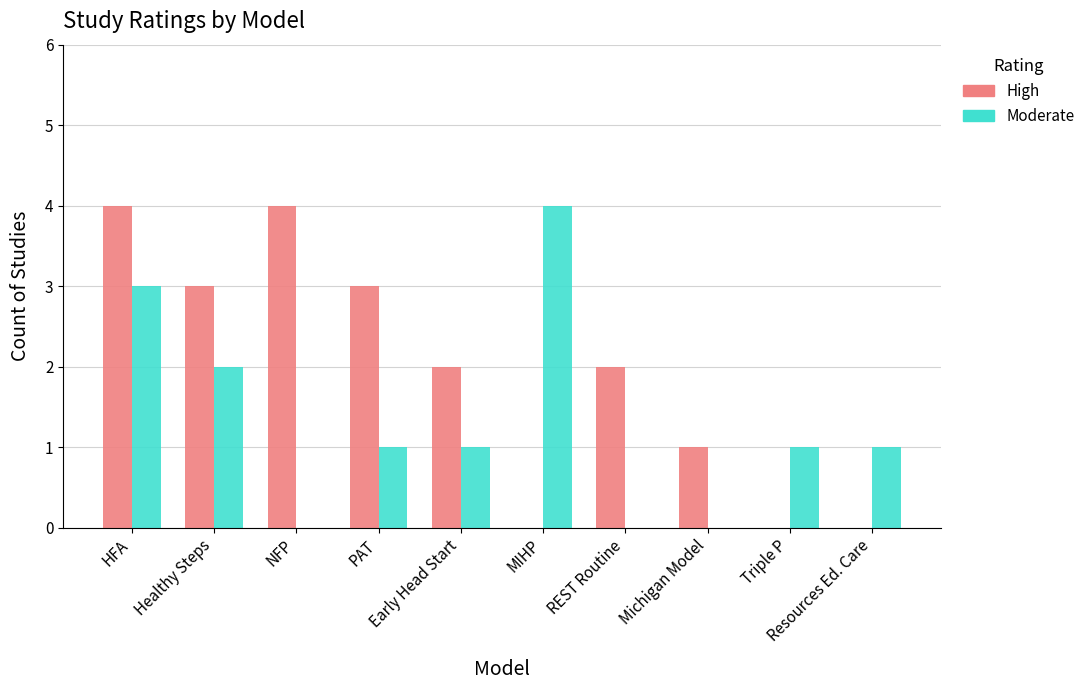

What is the spread (max minus min) of values at Healthy Steps?

1